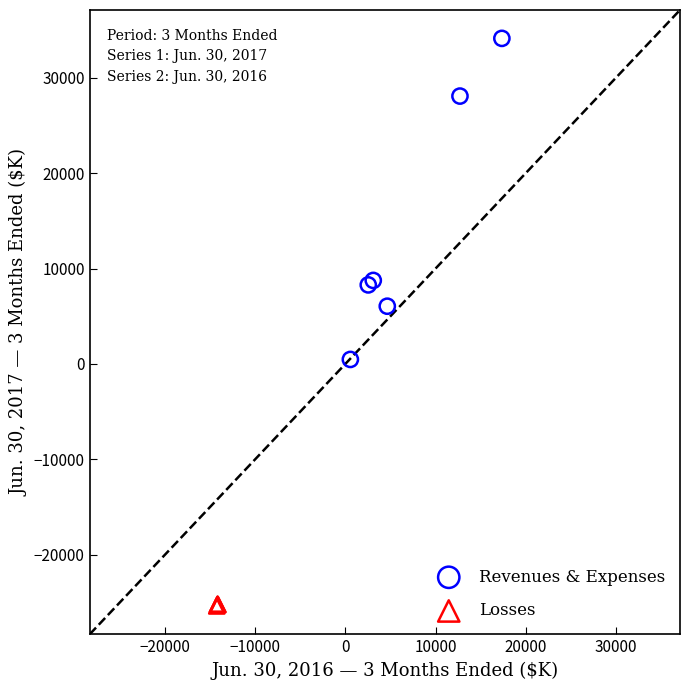

Which series has the largest Y range (max minus min)?

Revenues & Expenses